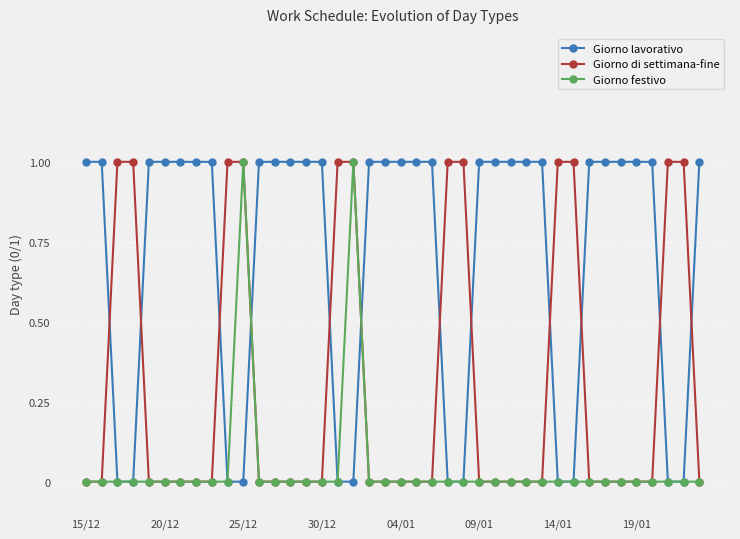

Which series has the largest total across all categories?

Giorno lavorativo